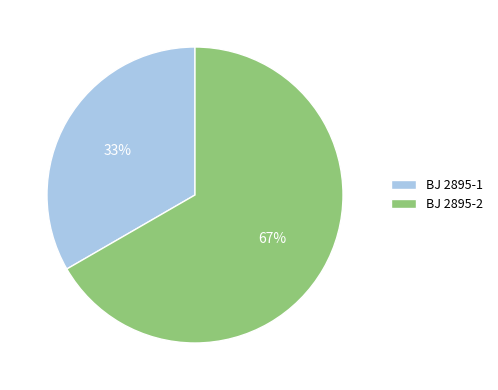

What is the ratio of the value at BJ 2895-1 to the value at BJ 2895-2?

0.5